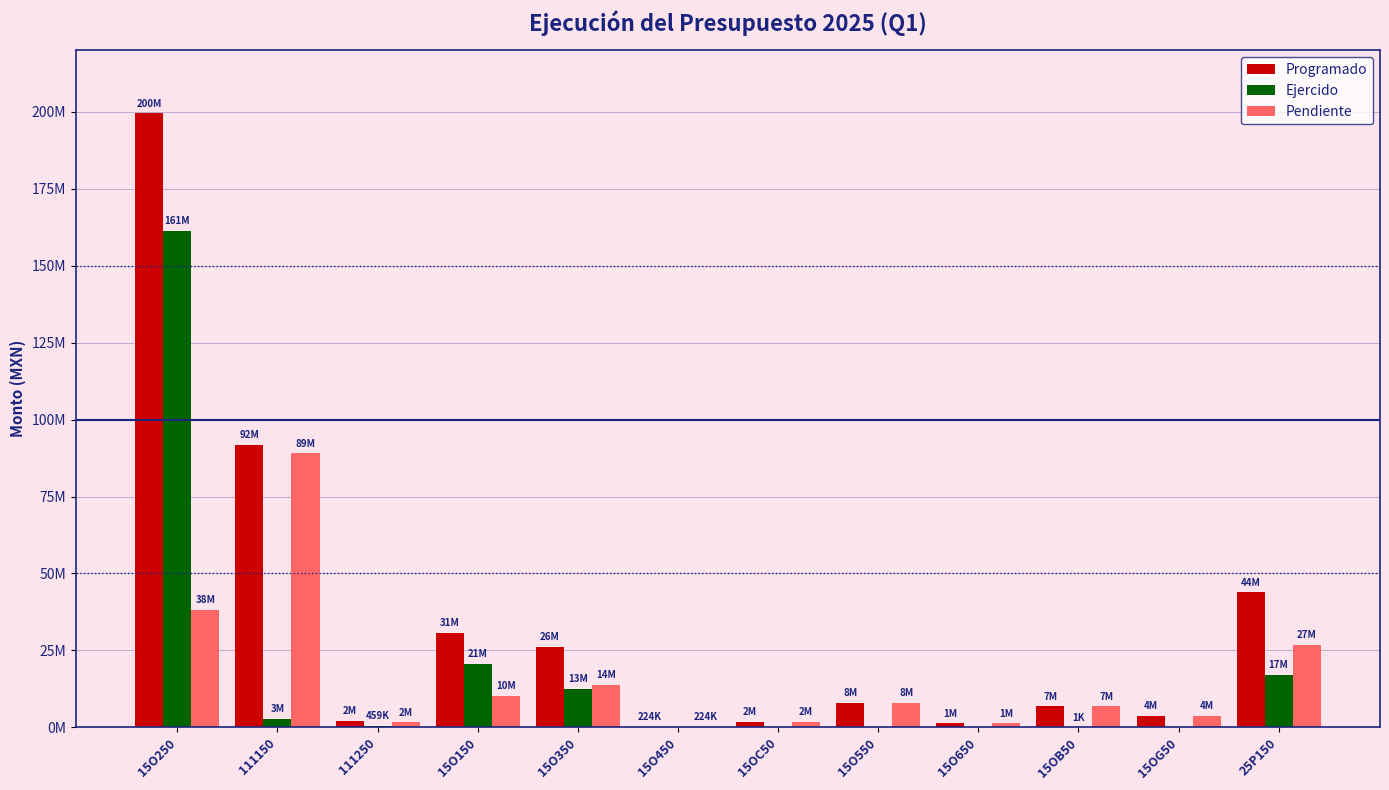

Between 15OC50 and 15O650, which series saw the biggest shift?

Programado